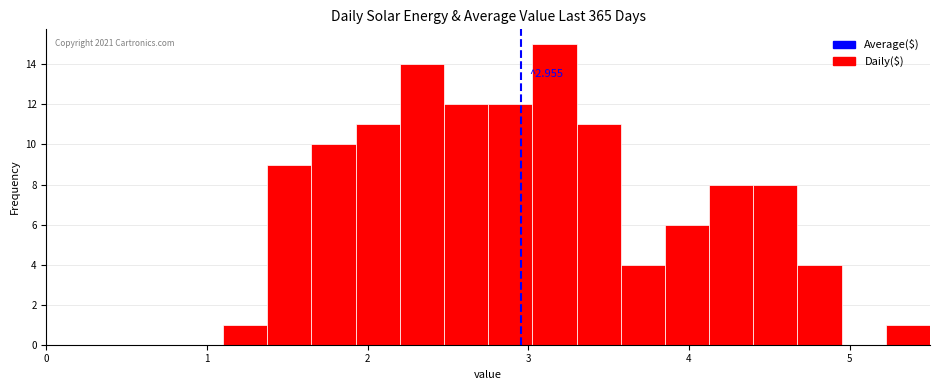

Read against the x-axis, roughly where is the centre of the tallest bar?

3.2